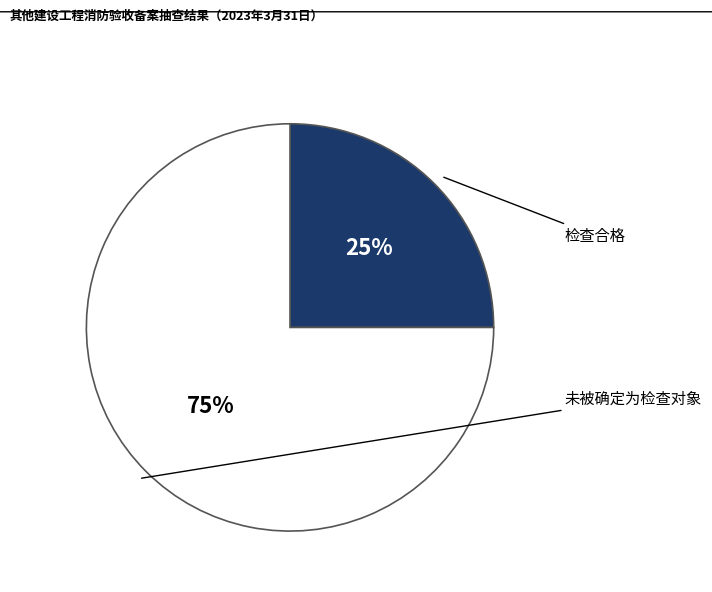

Is there a majority slice in this chart?

Yes